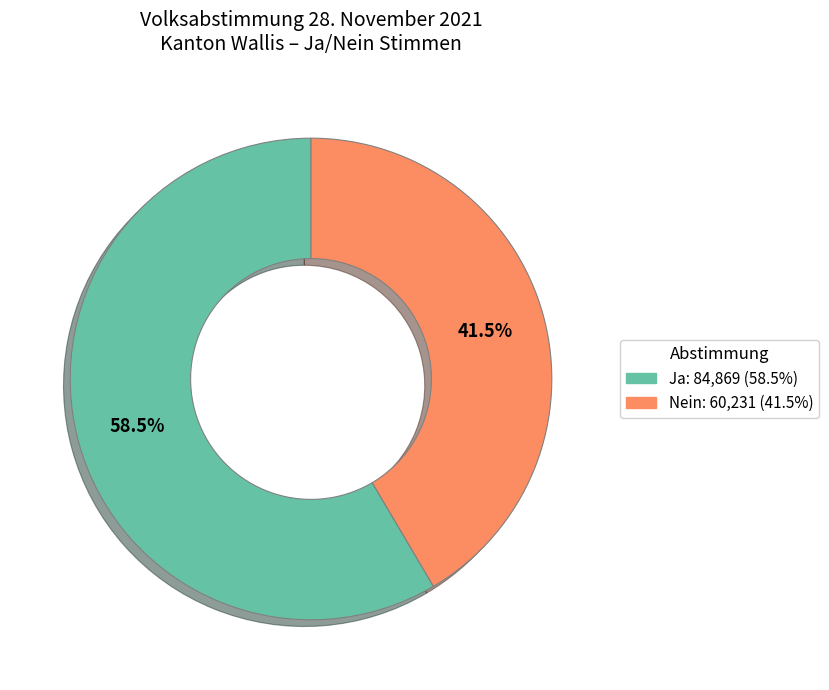

Is it true that Ja is 45% of the pie?

False